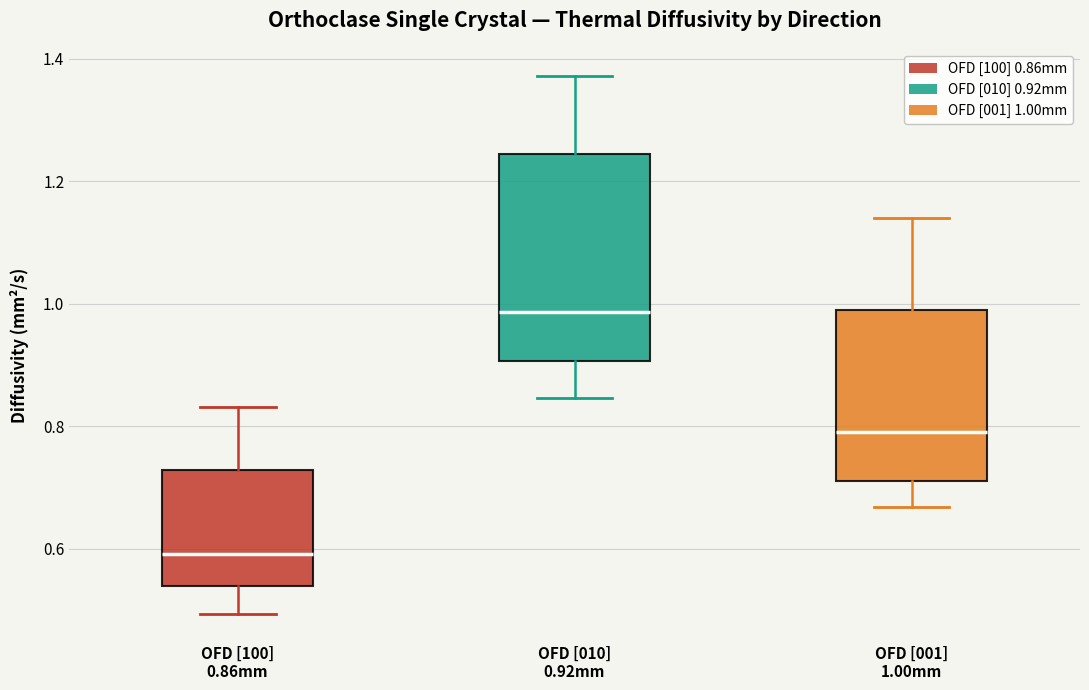

Where is the lower edge of the box for OFD [100] 0.86mm on the y-axis? The values are not printed on the chart, so give them approximately, as read against the axis.

0.54